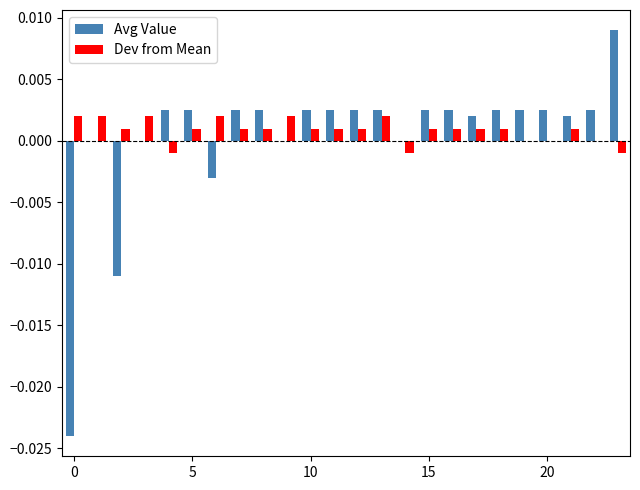

Which series has the widest spread of values?

Avg Value